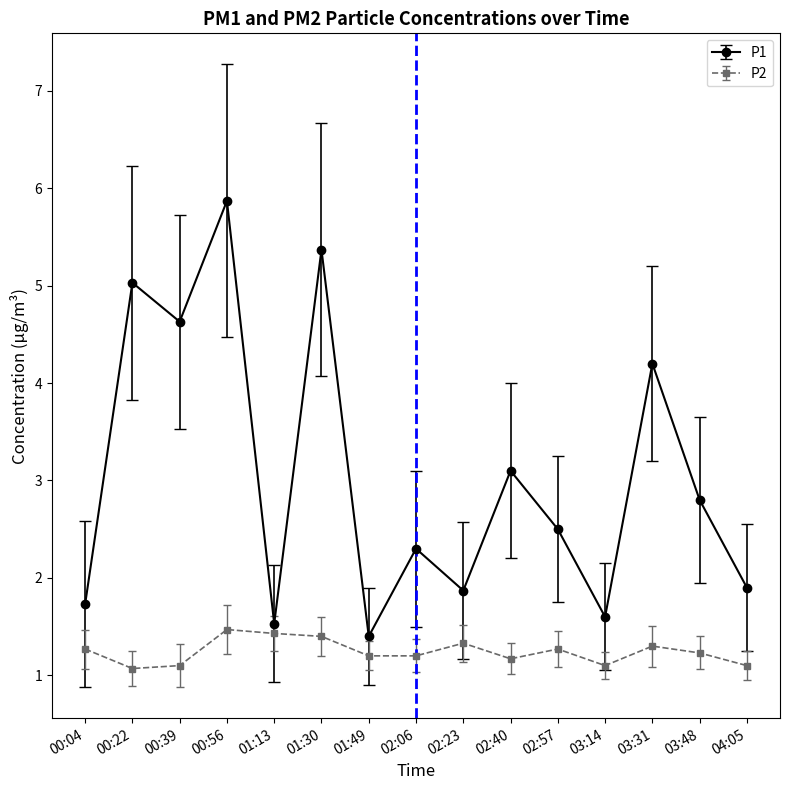

What position from the left is 03:48?

14